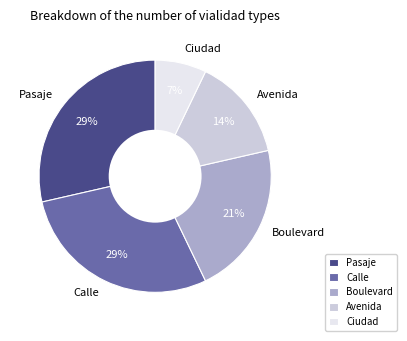

Which has a higher value, Boulevard or Pasaje?

Pasaje